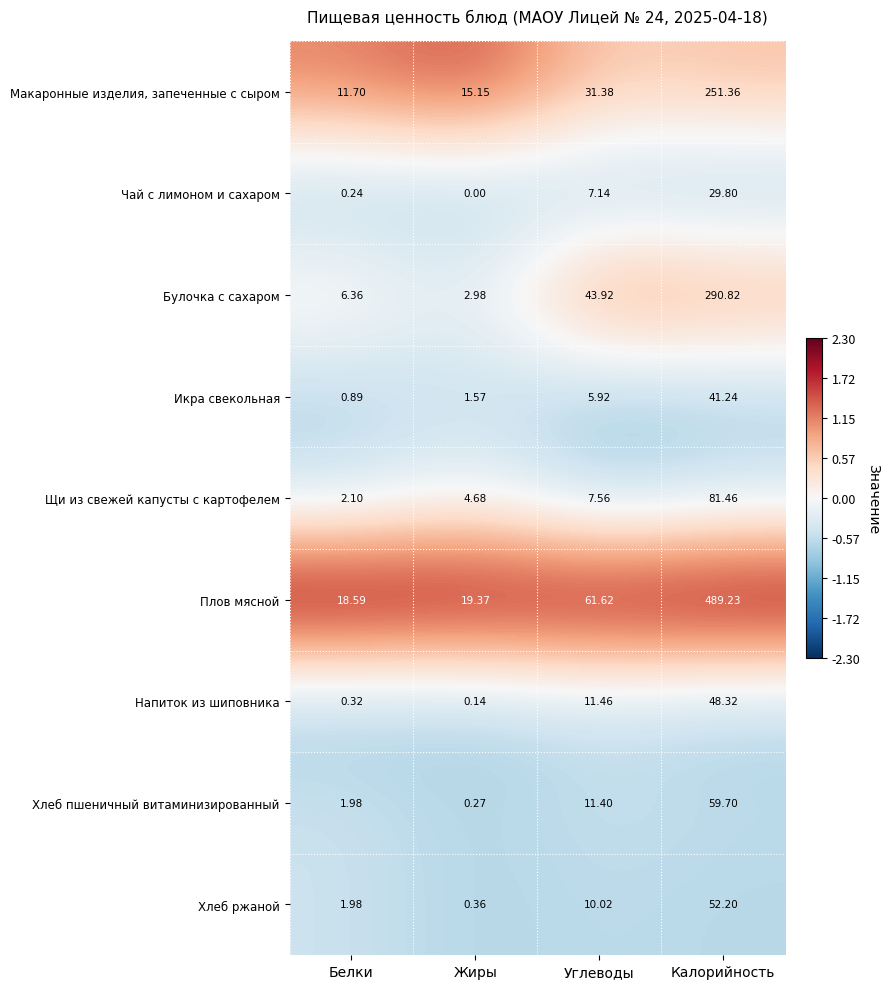

What is the maximum value shown in the chart?

489.2